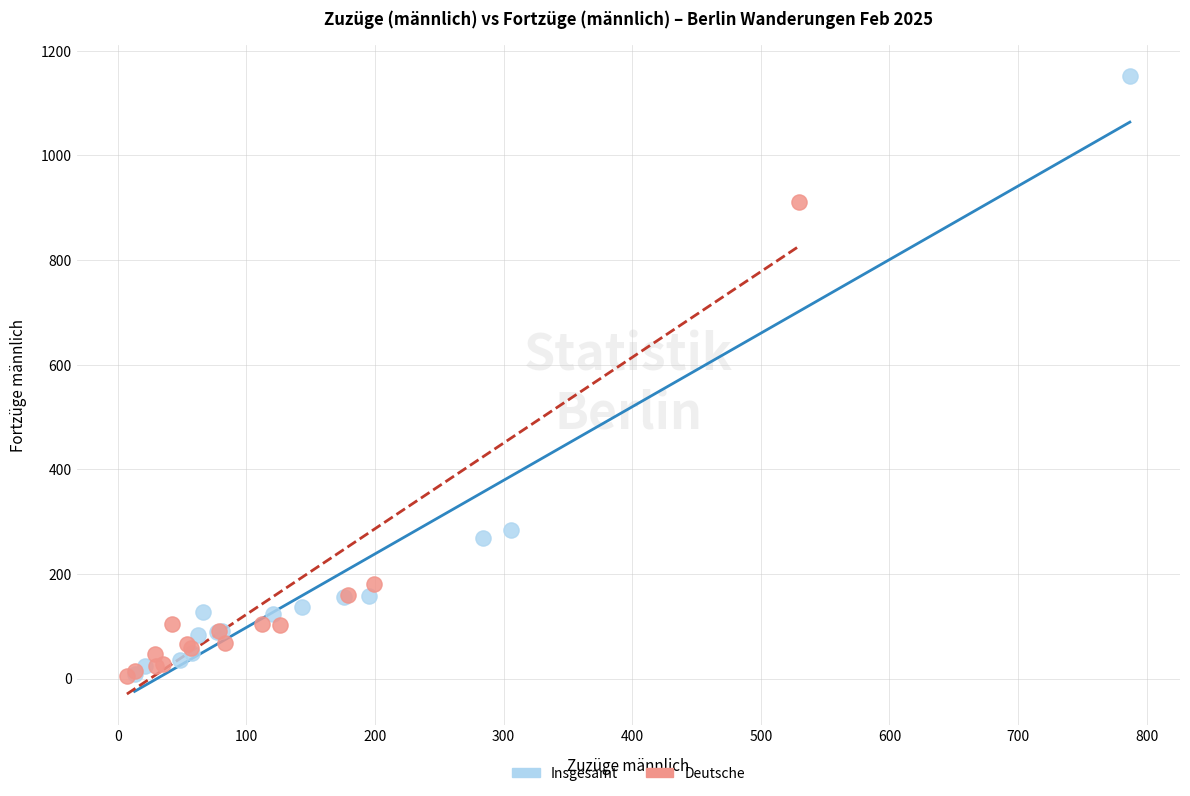

Which series has the largest Y range (max minus min)?

Insgesamt